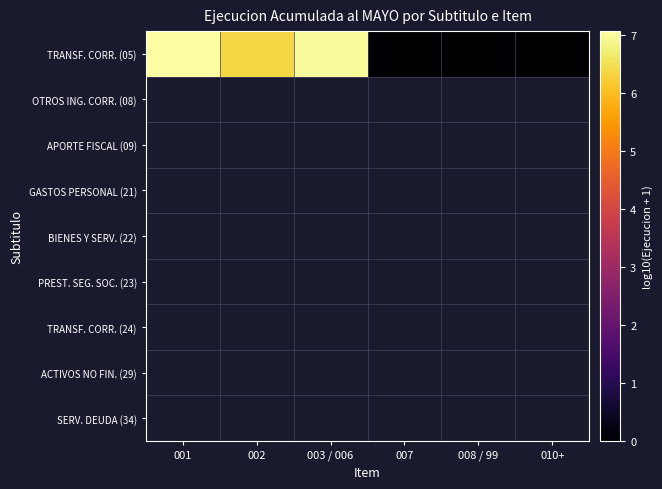

Reading left to right, list all the values displayed in this chart.

7.1	6.4	7.0	0.0	0.0	0.0